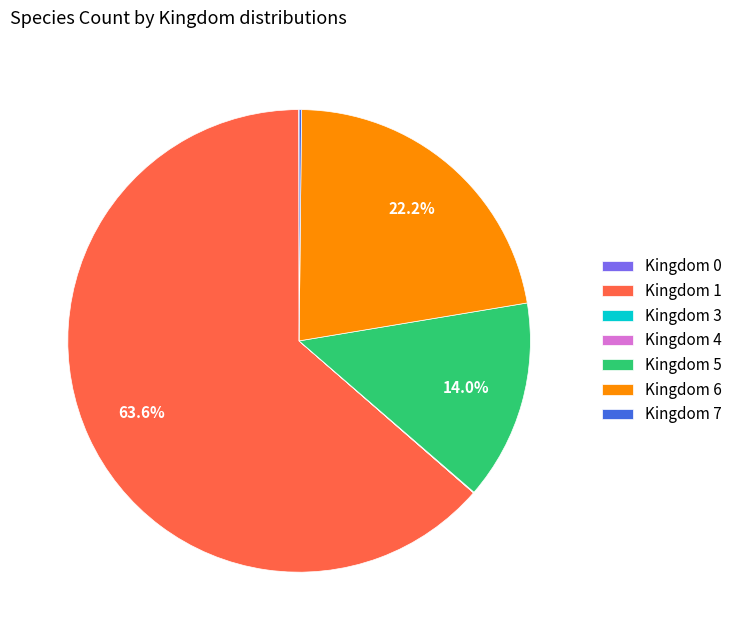

Does any single category account for the majority?

Yes